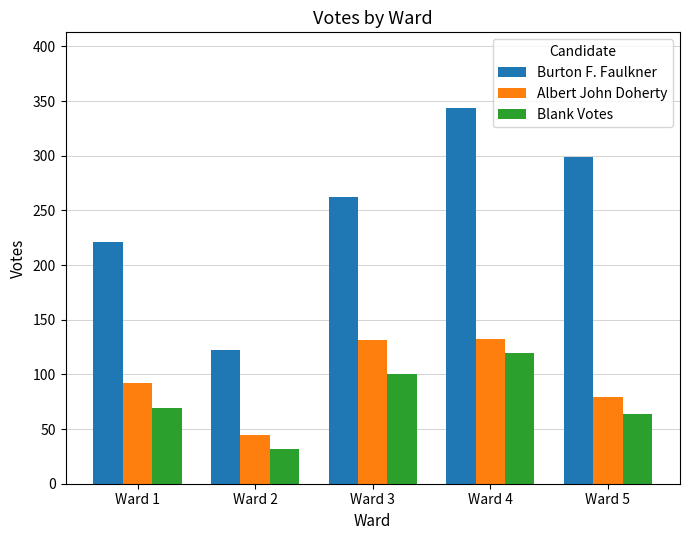

How many series are shown in this chart?

3